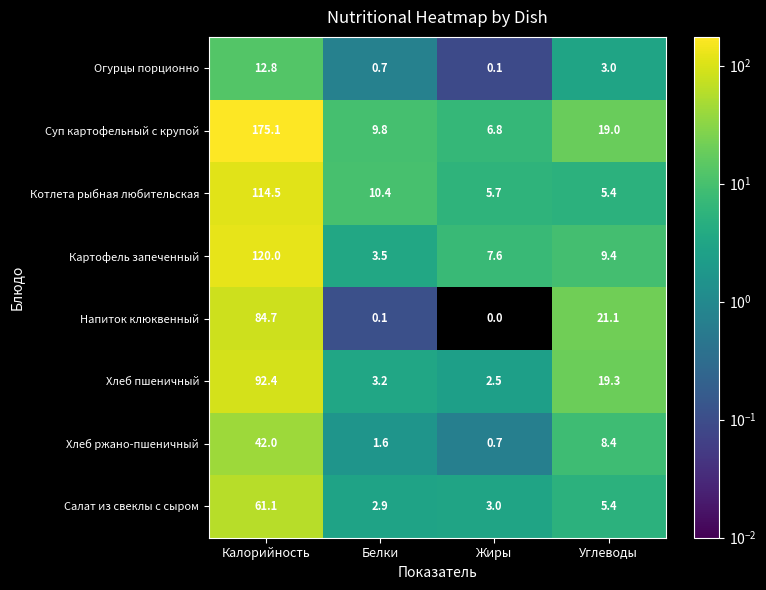

What is the sum of all Хлеб пшеничный values?

117.4